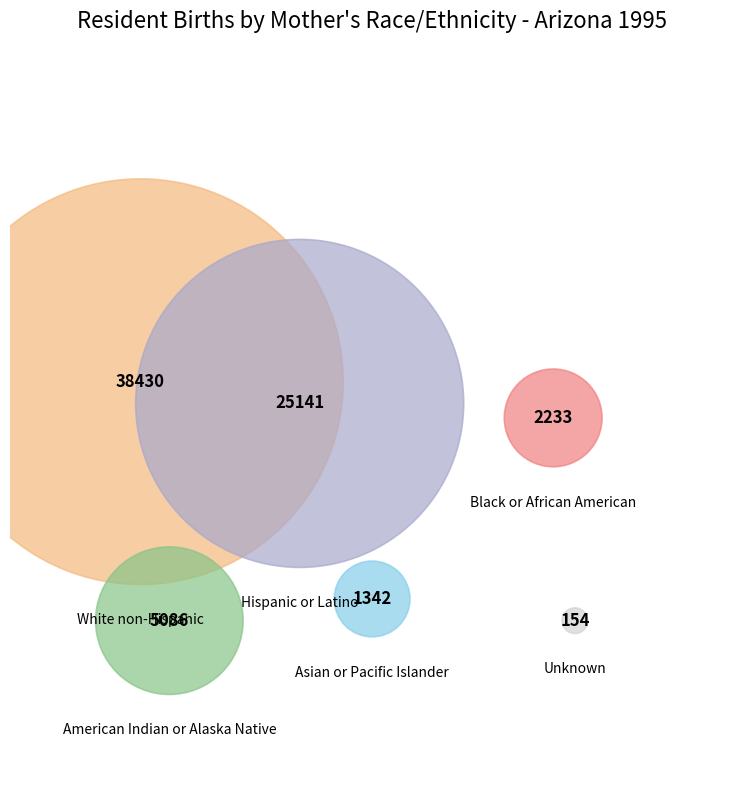

To the nearest percent, what is the average slice percentage?

17%